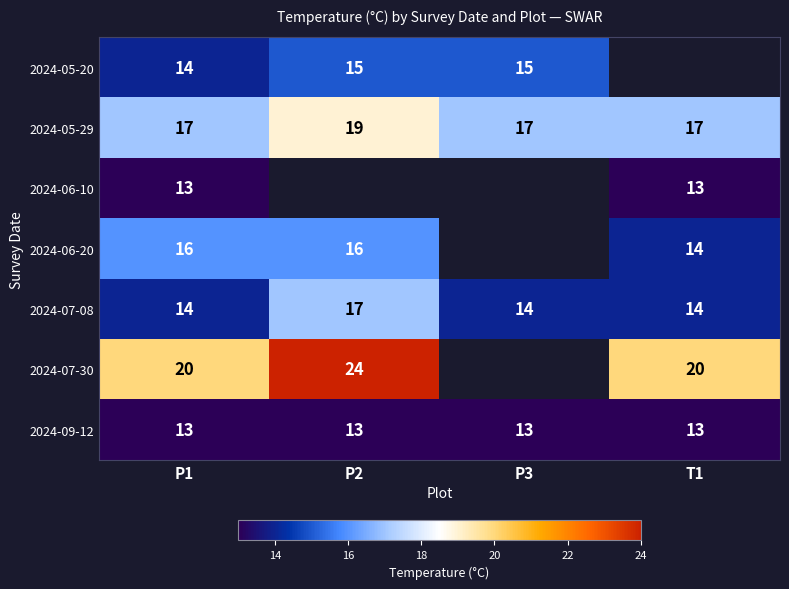

What is the difference between the highest and lowest values at P3?

4.0